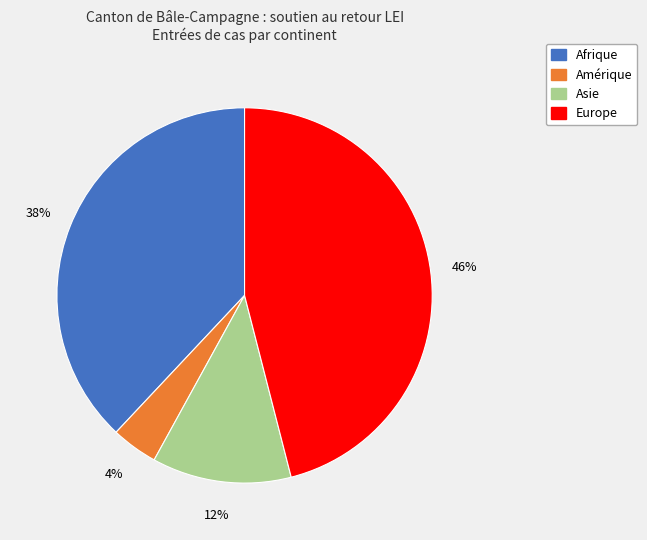

To the nearest percent, what is the average slice percentage?

25%